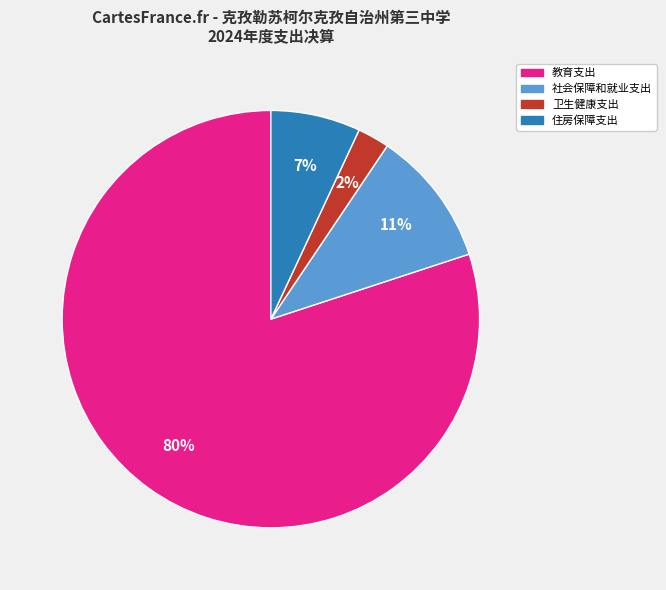

Between 社会保障和就业支出 and 教育支出, which is larger?

教育支出